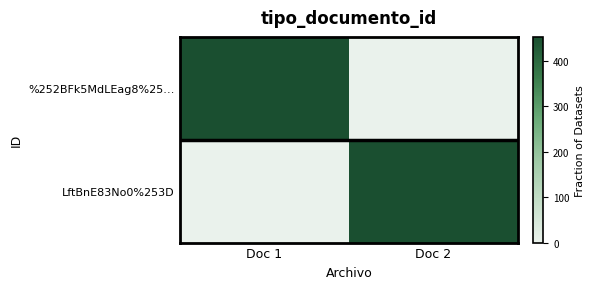

What is the greatest value displayed?

452